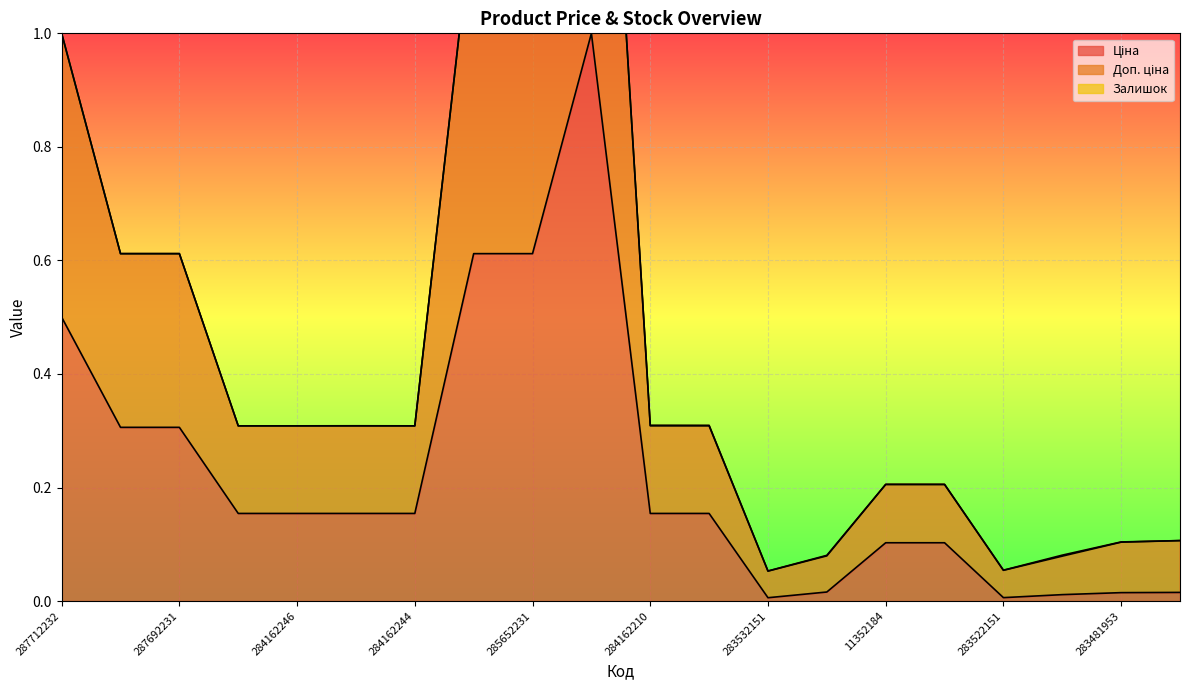

Which series has the largest total across all categories?

Доп. ціна